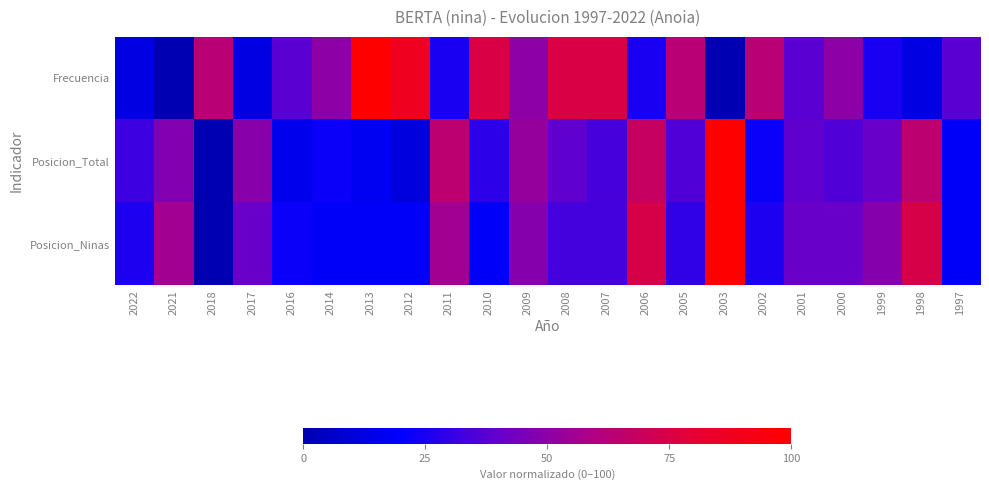

Rank the series by their maximum value, from highest to lowest.

Frecuencia, Posicion_Total, Posicion_Ninas